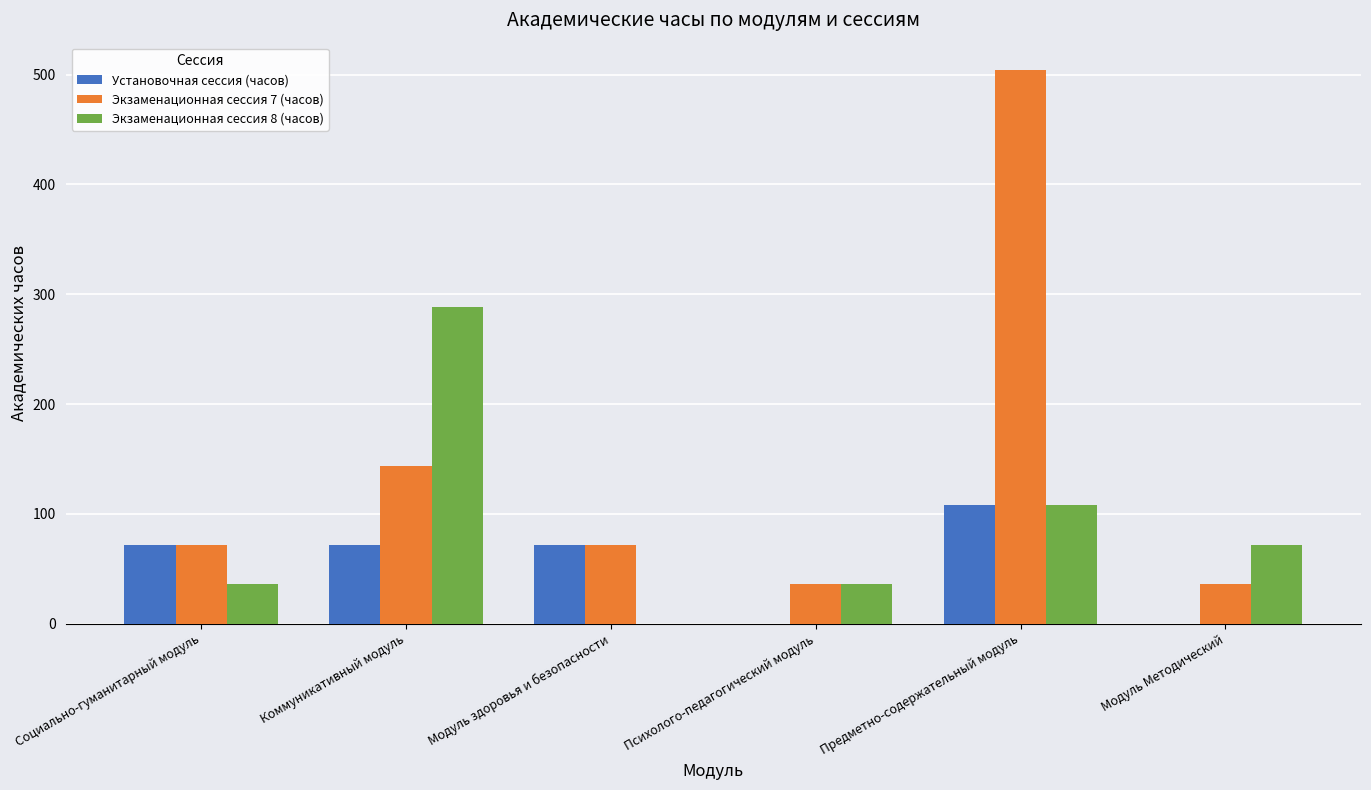

True or false: Экзаменационная сессия 7 (часов) has a value of 36 at Психолого-педагогический модуль.

True